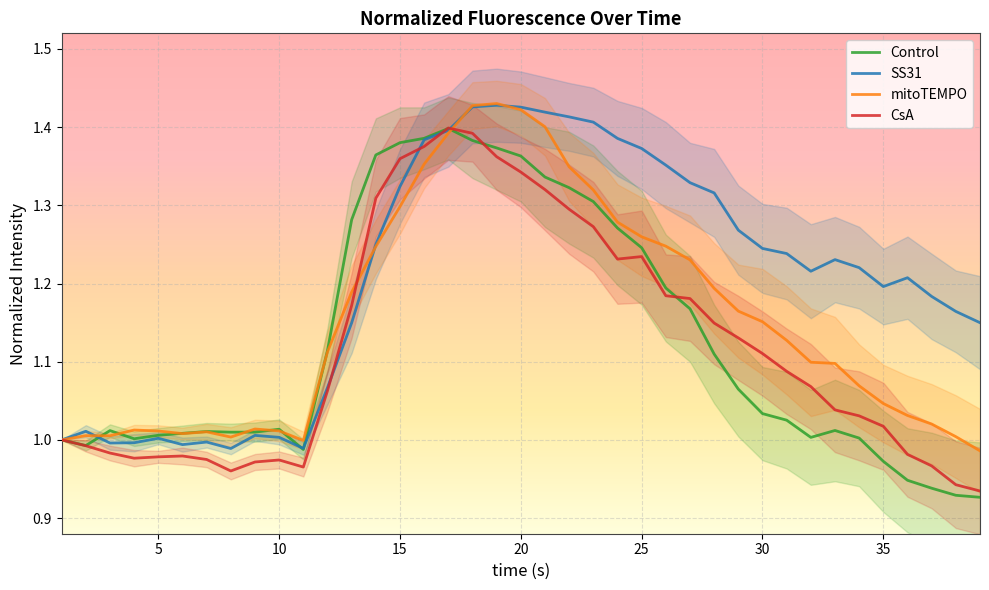

How many values in the CsA series exceed 1?

24